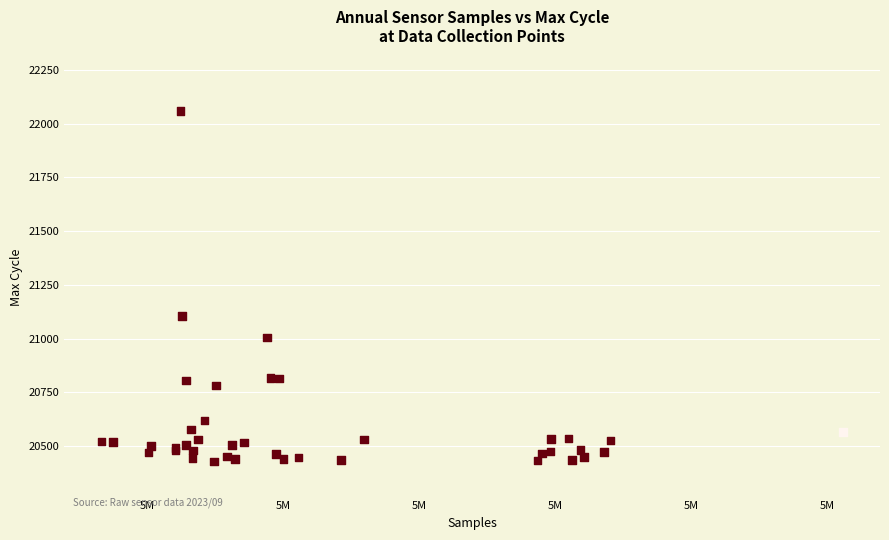

What Y value in the scatter plot is closest to 21244?

21106